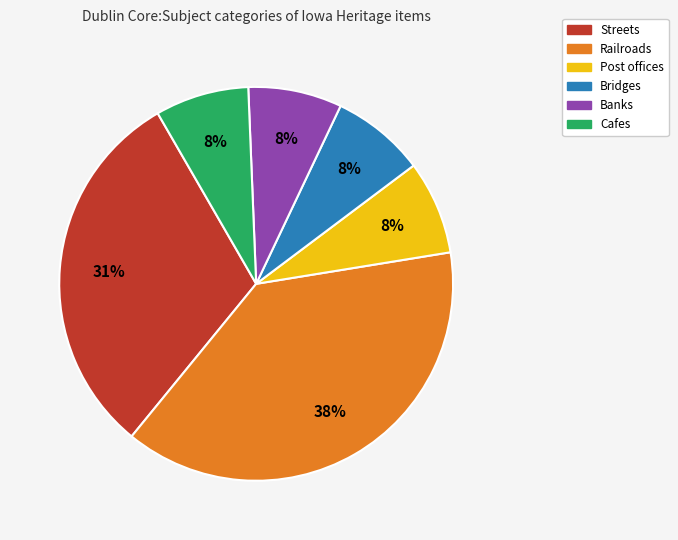

Does any single category account for the majority?

No